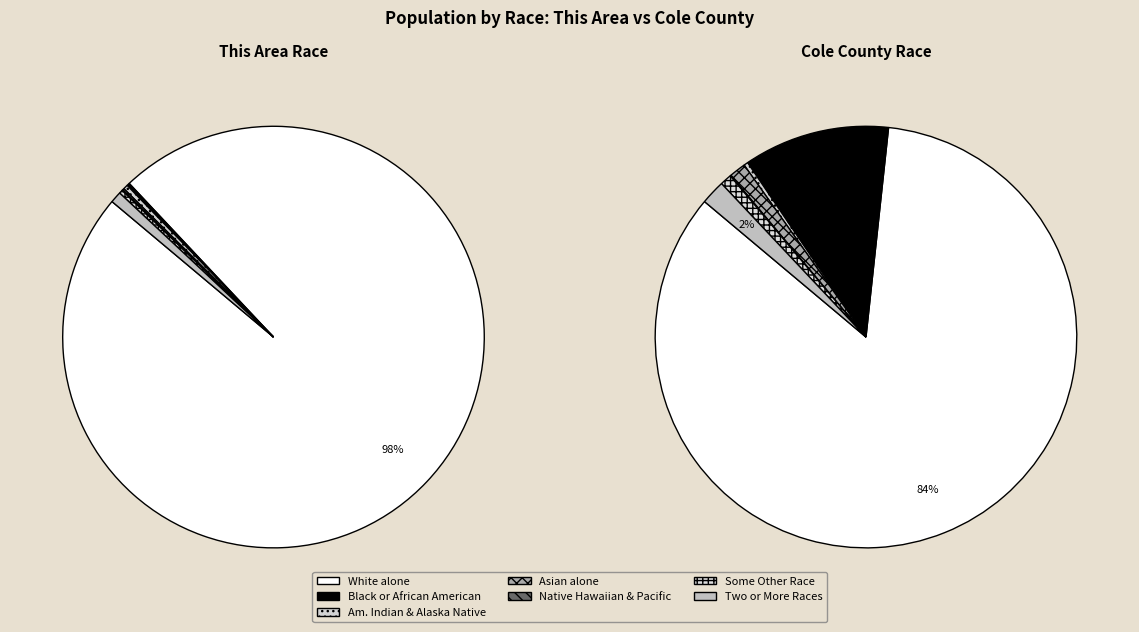

The Black or African American alone slice represents 1% of the pie. True or false?

False